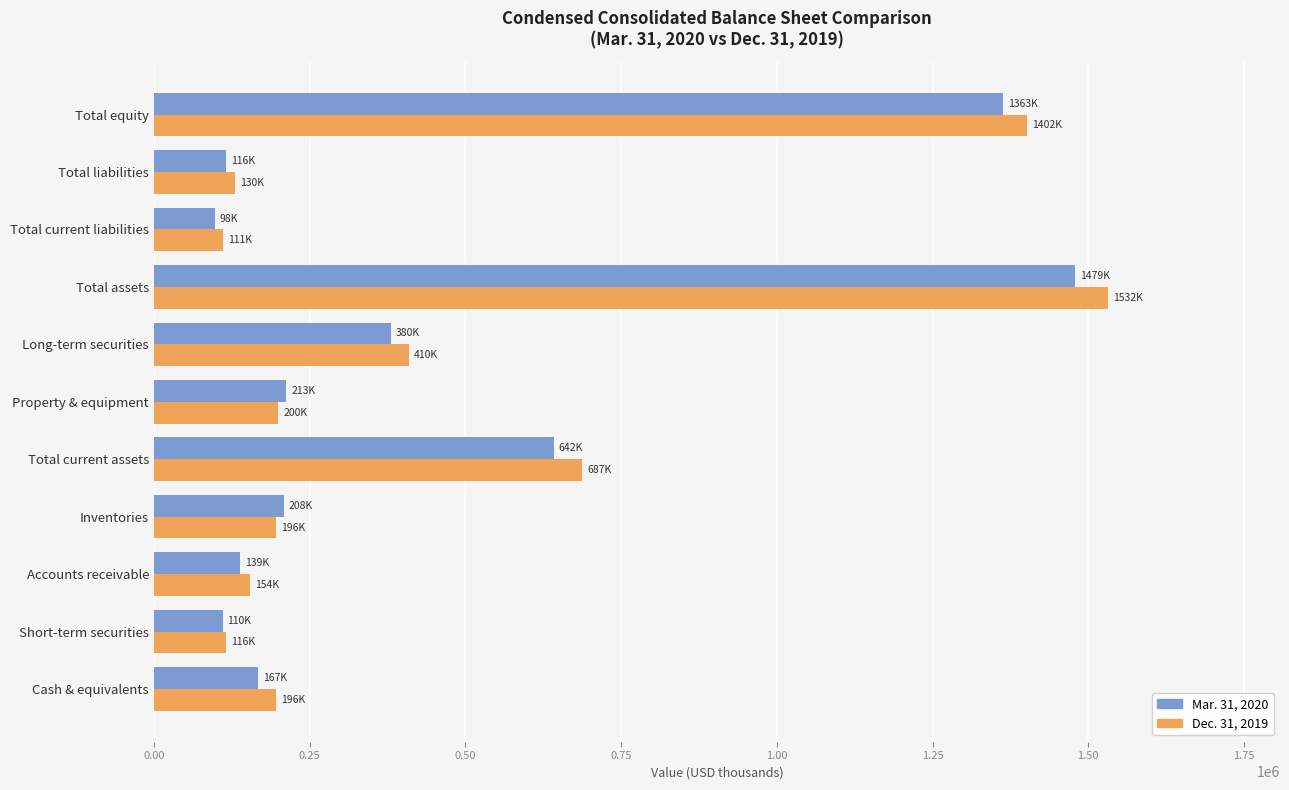

True or false: Mar. 31, 2020 has a value of 190923 at Total liabilities.

False